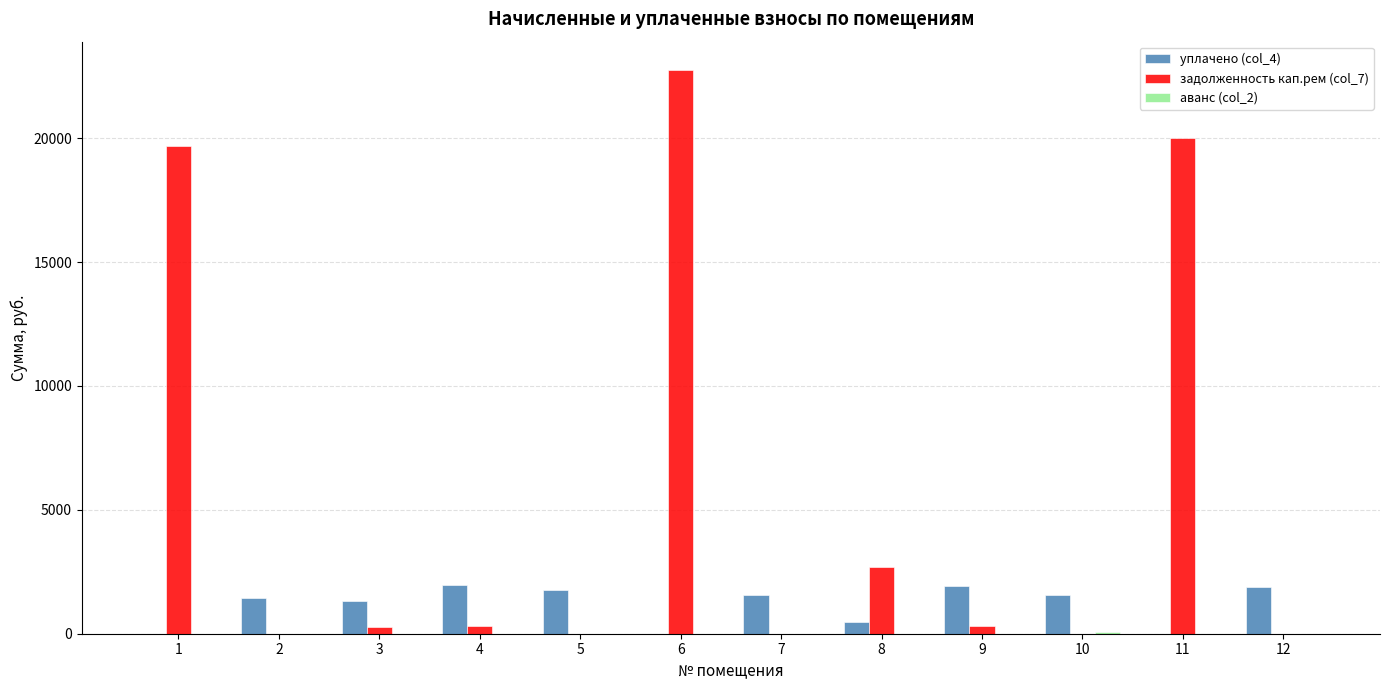

What is the maximum value shown in the chart?

22757.5